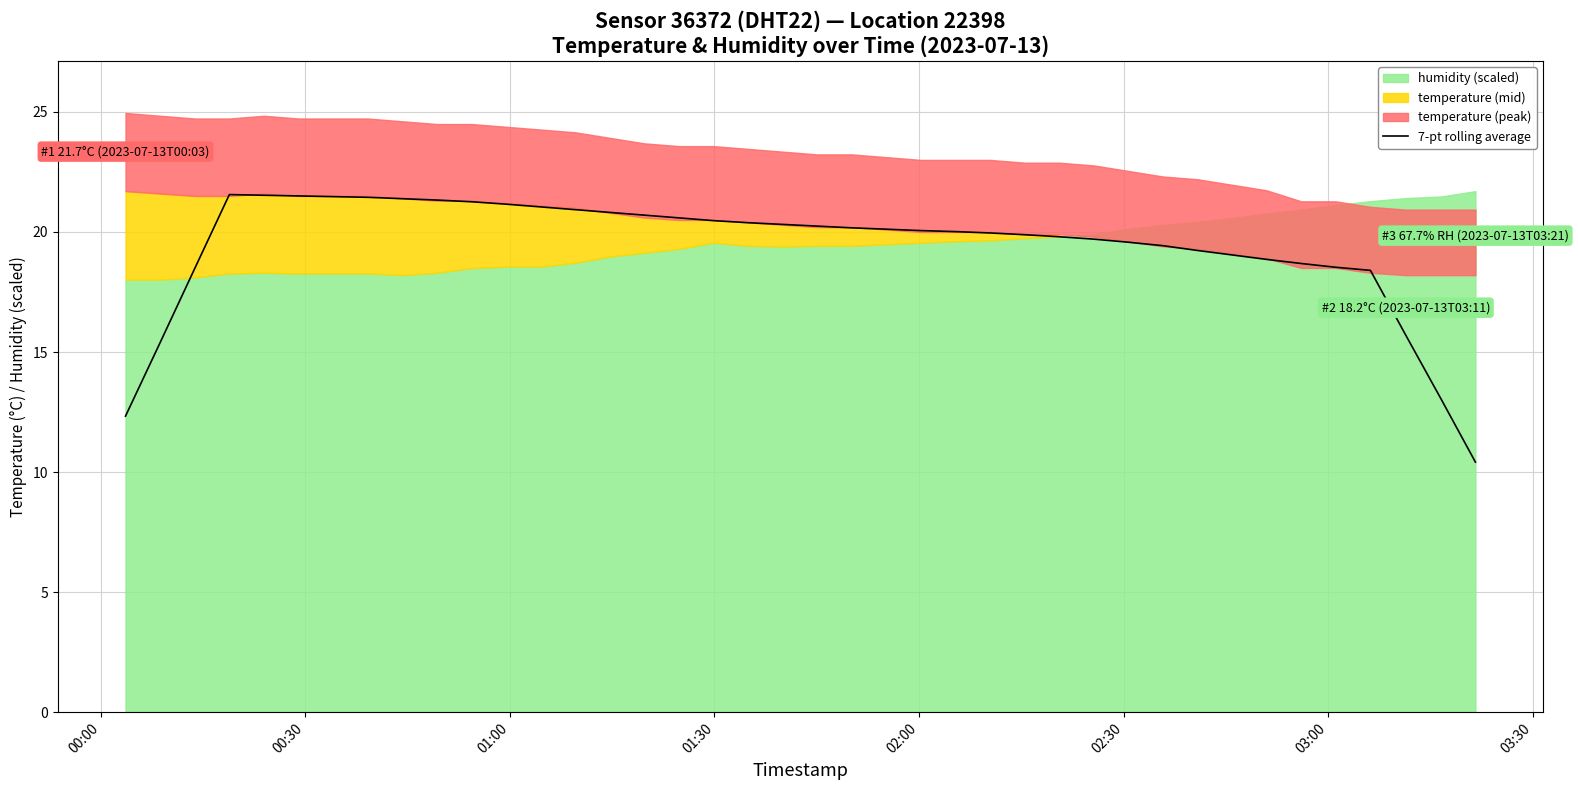

What is the maximum value for 7-pt rolling average?

21.6